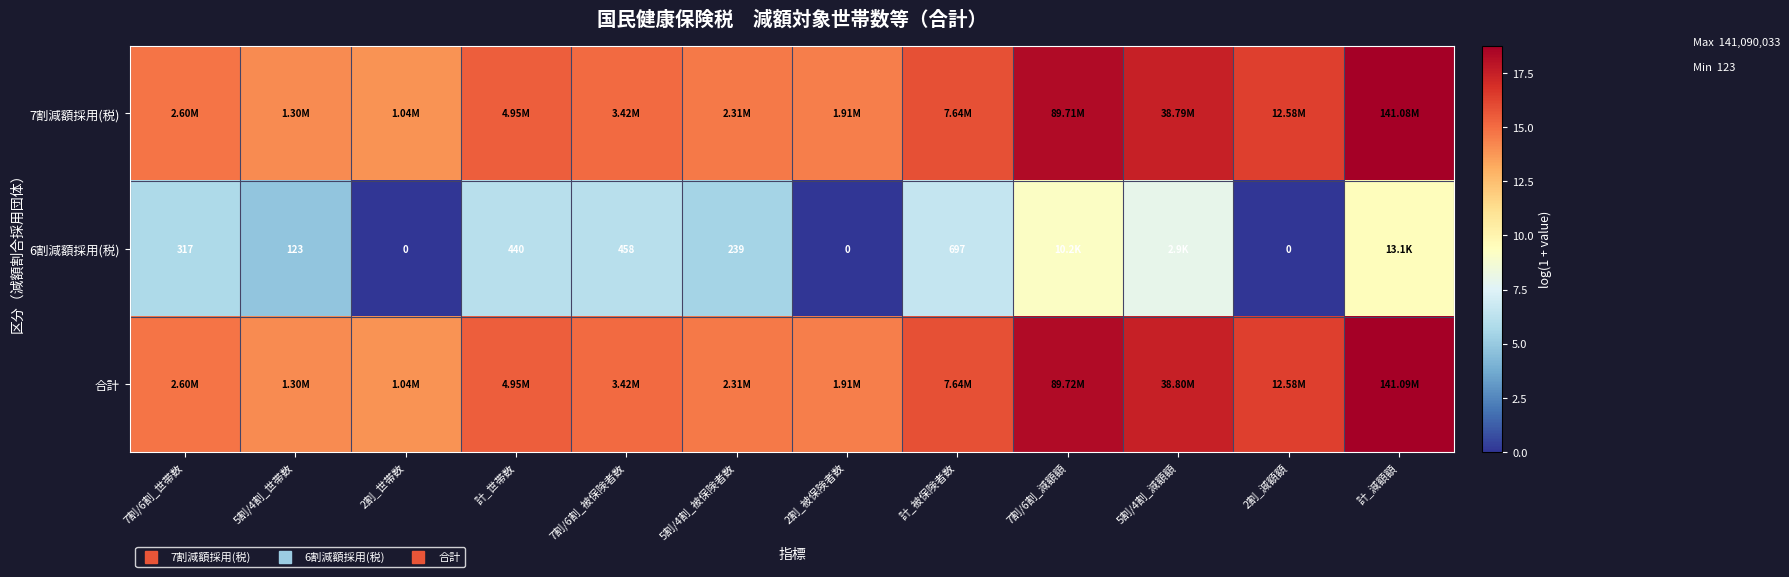

What is the difference between the 7割減額採用(税) values at 5割/4割_世帯数 and 7割/6割_減額額?

4.2